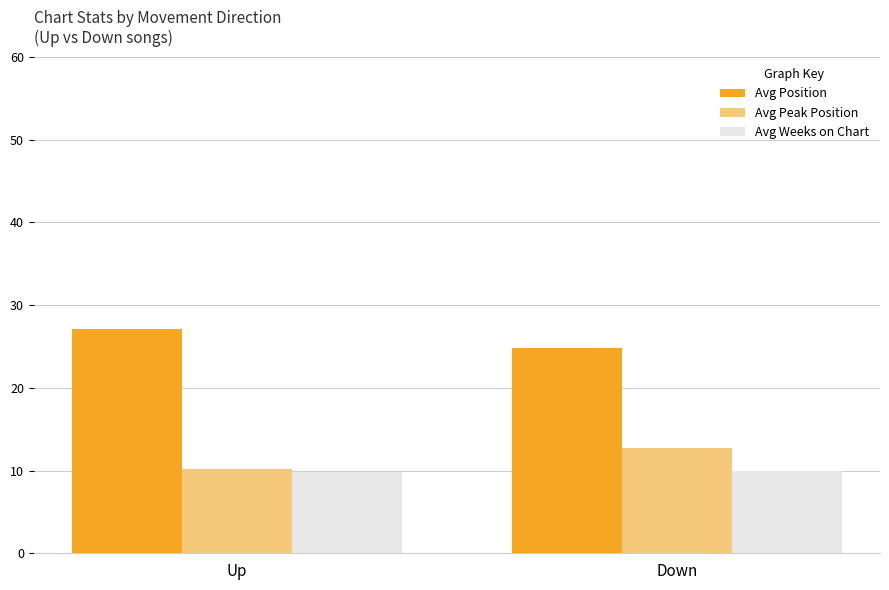

Are the bars horizontal?

No